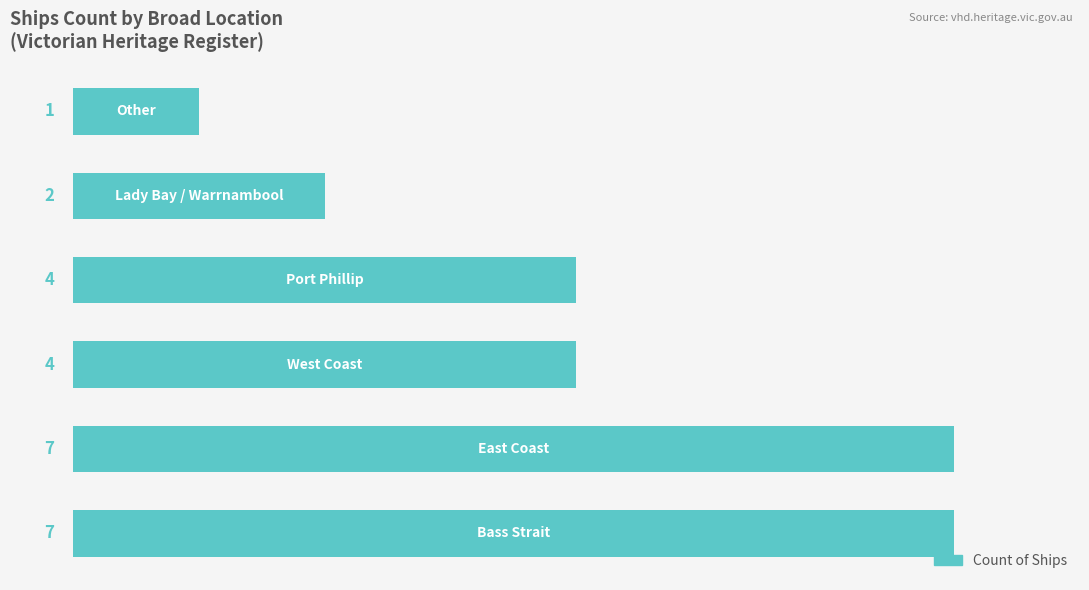

Reading bottom to top, what are all the values shown in this chart?

7	7	4	4	2	1